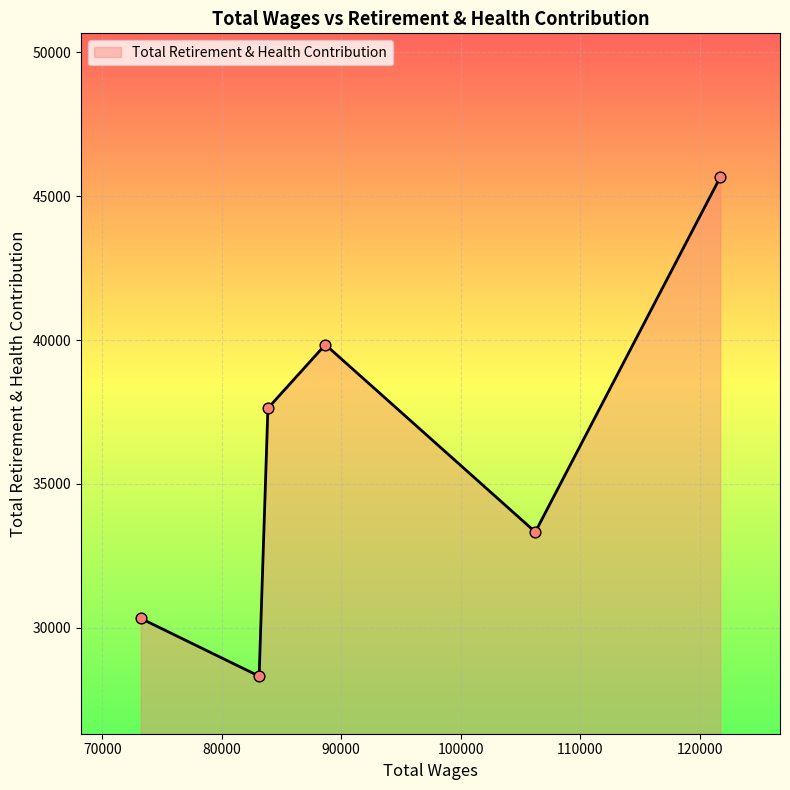

What is the greatest value displayed?

45658